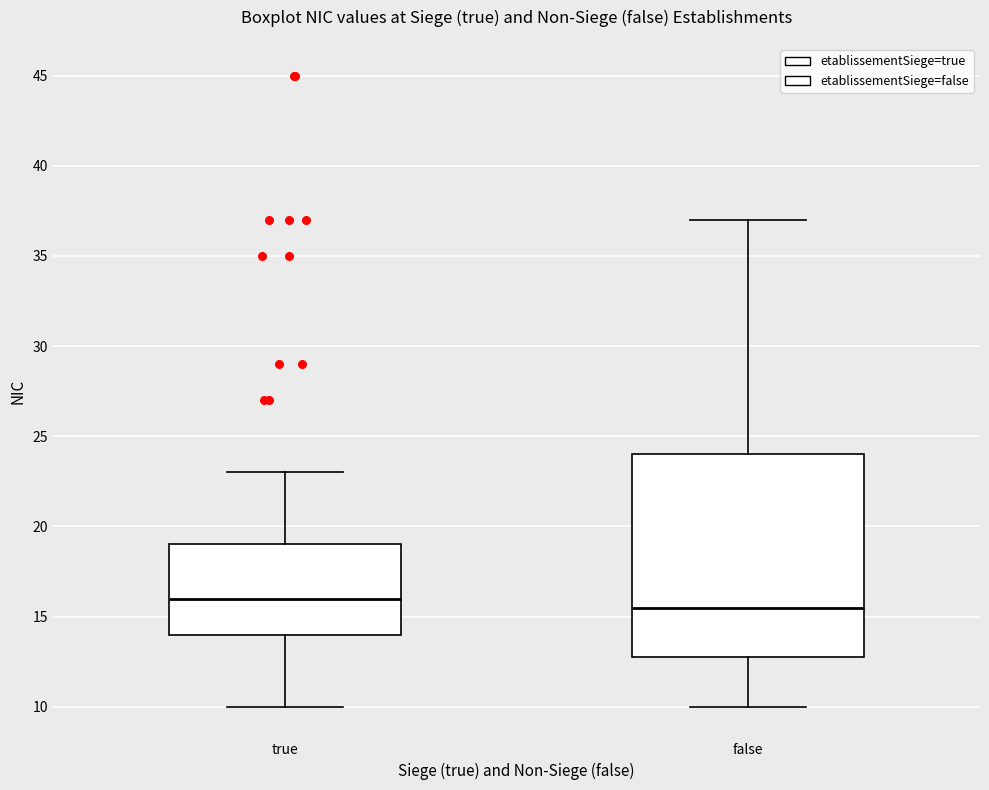

Reading left to right, transcribe this box plot: for each box, give where its median line is, the range the box spans, and where its two whiskers end, as read against the y-axis. The values are not printed on the chart, so give them approximately, as read against the axis.

true: median 16.0, box 14.0 to 19.0, whiskers 10.0 to 23.0
false: median 15.5, box 13.0 to 24.0, whiskers 10.0 to 37.0